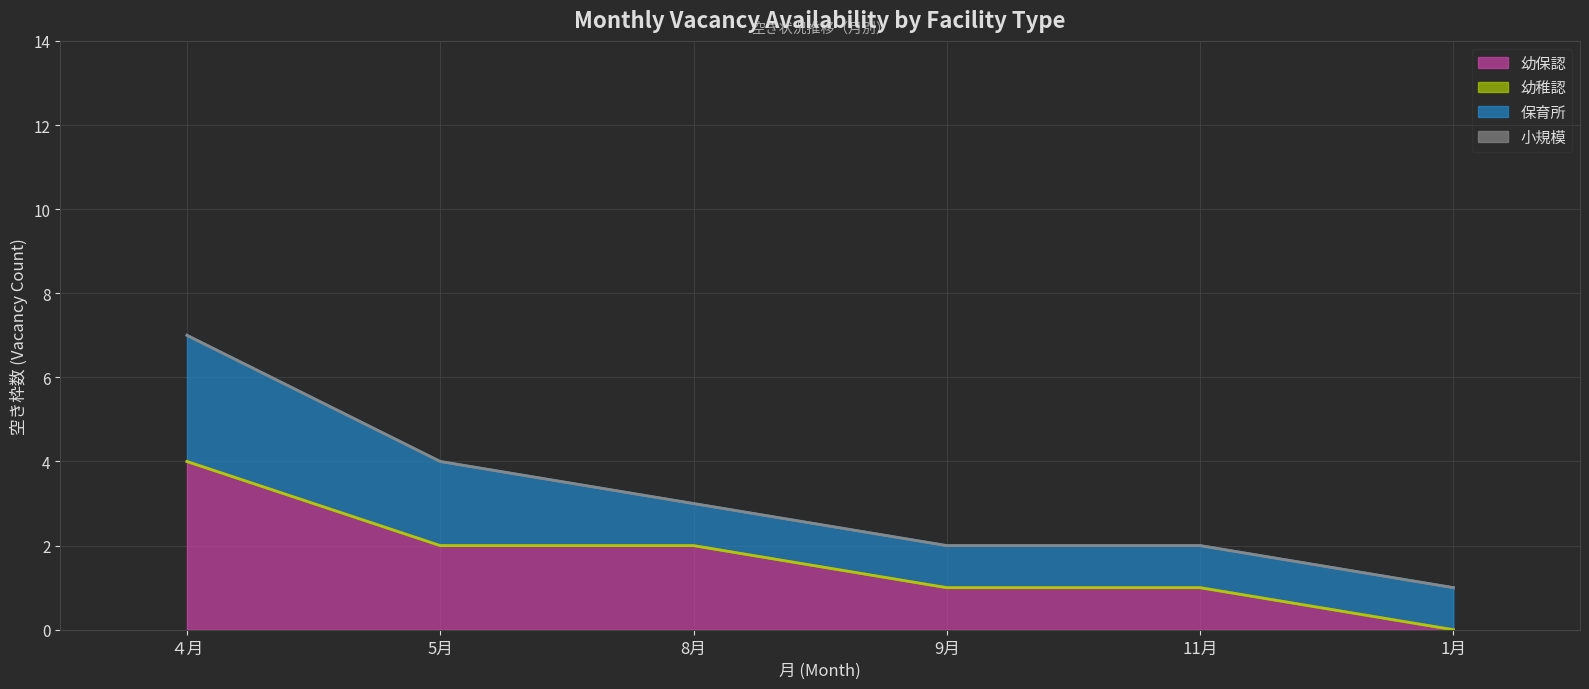

What is the label of the 2nd point from the left?

5月